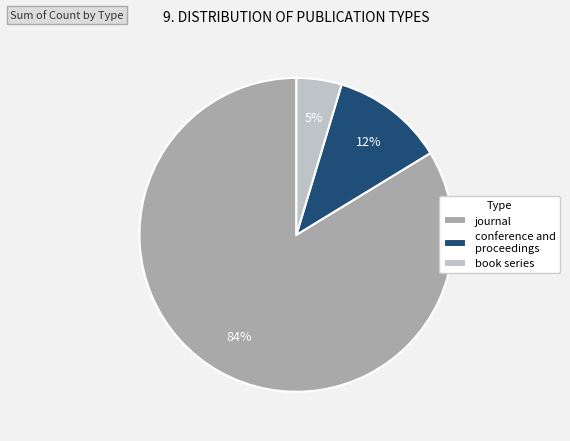

How many slices are in this pie chart?

3